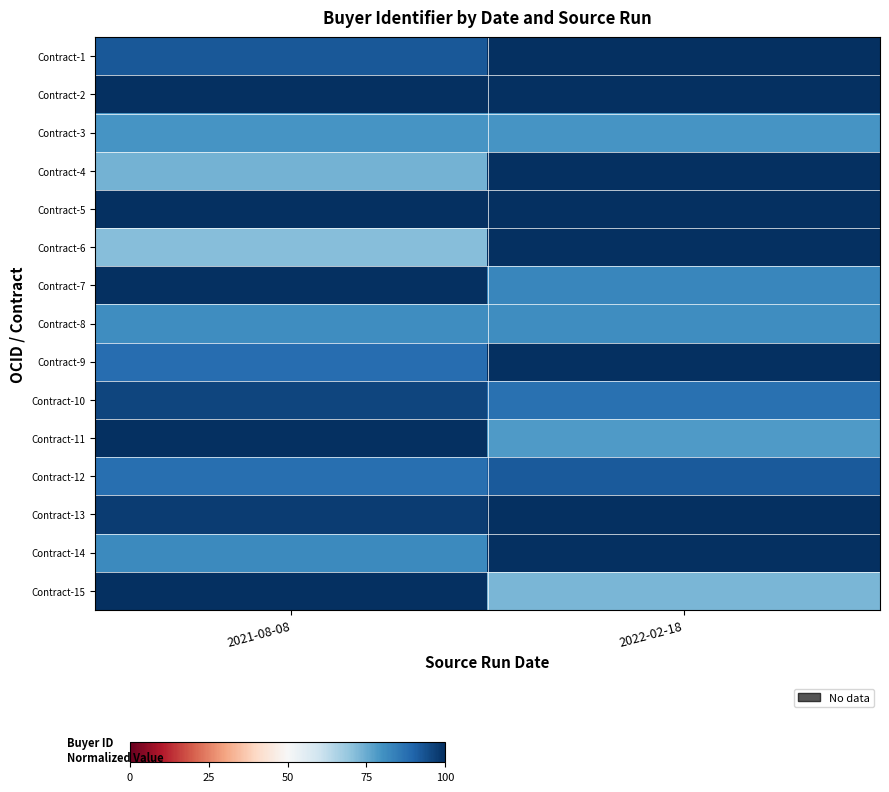

Reading left to right, what are all the values shown in this chart?

Contract-1: 2021-08-08=92.5	2022-02-18=100.0
Contract-2: 2021-08-08=100.0	2022-02-18=100.0
Contract-3: 2021-08-08=79.4	2022-02-18=79.4
Contract-4: 2021-08-08=73.5	2022-02-18=100.0
Contract-5: 2021-08-08=100.0	2022-02-18=100.0
Contract-6: 2021-08-08=71.2	2022-02-18=100.0
Contract-7: 2021-08-08=100.0	2022-02-18=82.7
Contract-8: 2021-08-08=80.9	2022-02-18=81.0
Contract-9: 2021-08-08=88.3	2022-02-18=100.0
Contract-10: 2021-08-08=95.9	2022-02-18=87.5
Contract-11: 2021-08-08=100.0	2022-02-18=78.4
Contract-12: 2021-08-08=87.5	2022-02-18=92.0
Contract-13: 2021-08-08=97.4	2022-02-18=100.0
Contract-14: 2021-08-08=82.0	2022-02-18=100.0
Contract-15: 2021-08-08=100.0	2022-02-18=72.8